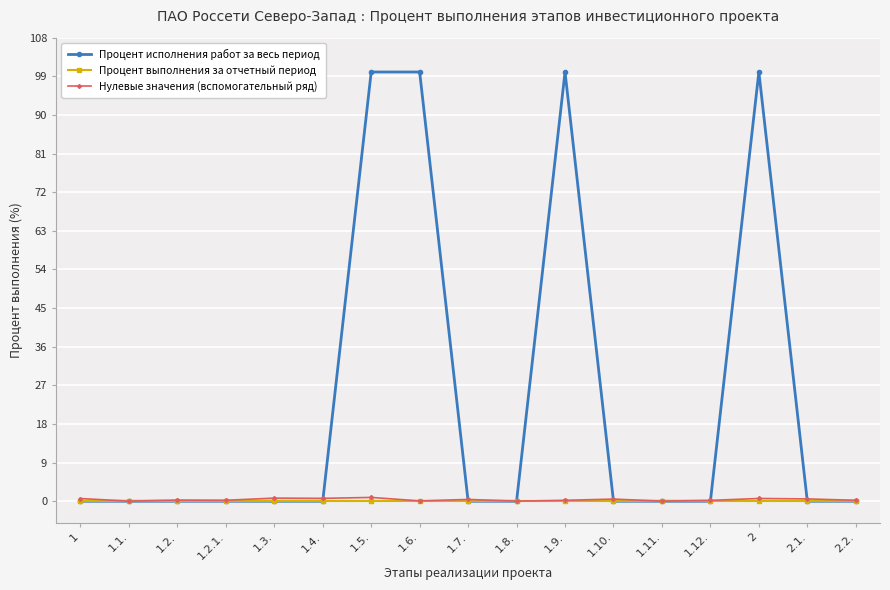

At how many categories does at least one series exceed 97?

4